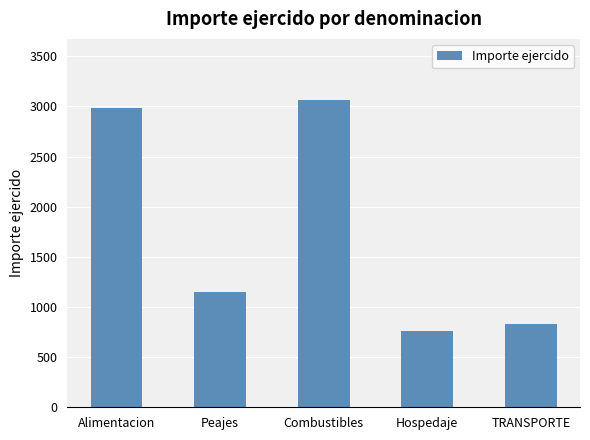

What is the label of the 5th bar from the right?

Alimentacion